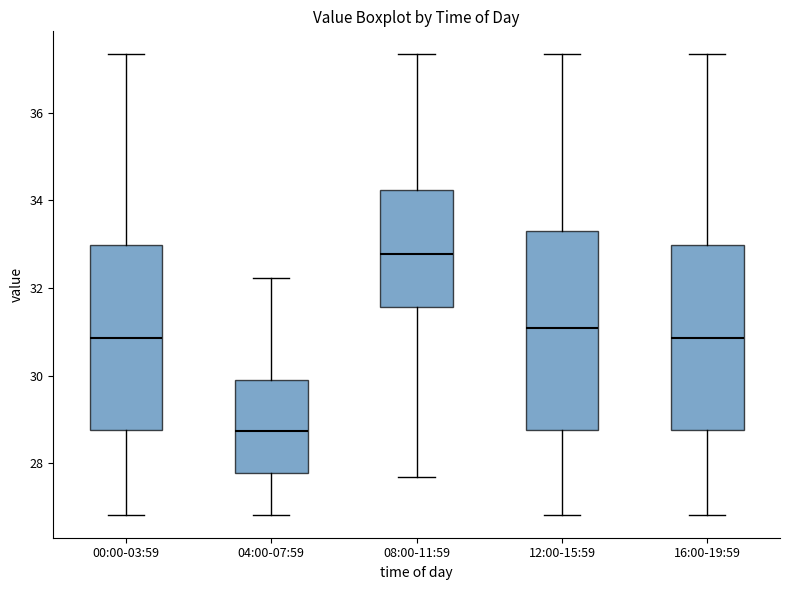

Reading left to right, read every box against the y-axis: the position of its median line, the range the box covers, and the ends of its whiskers. The values are not printed on the chart, so give them approximately, as read against the axis.

00:00-03:59: median 30.8, box 28.8 to 33.0, whiskers 26.8 to 37.4
04:00-07:59: median 28.8, box 27.8 to 30.0, whiskers 26.8 to 32.2
08:00-11:59: median 32.8, box 31.6 to 34.2, whiskers 27.8 to 37.4
12:00-15:59: median 31.0, box 28.8 to 33.4, whiskers 26.8 to 37.4
16:00-19:59: median 30.8, box 28.8 to 33.0, whiskers 26.8 to 37.4